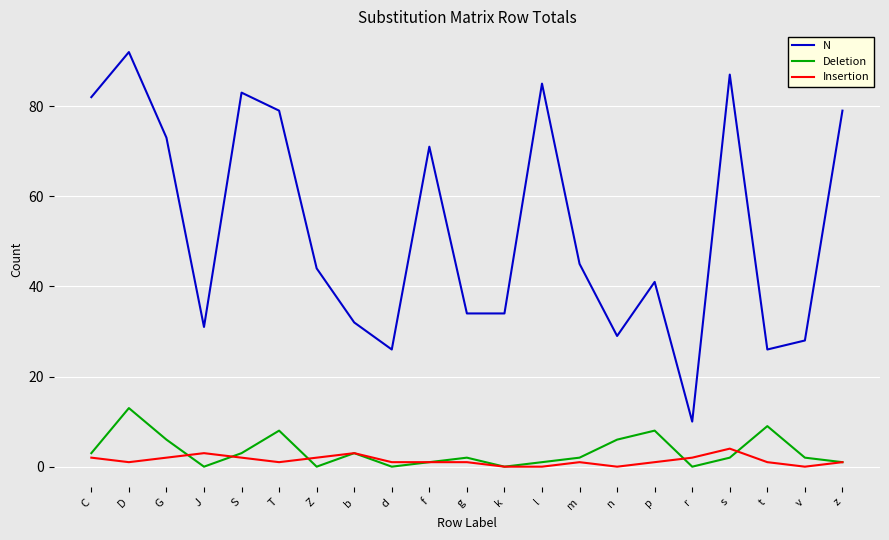

True or false: N has a value of 9 at k.

False